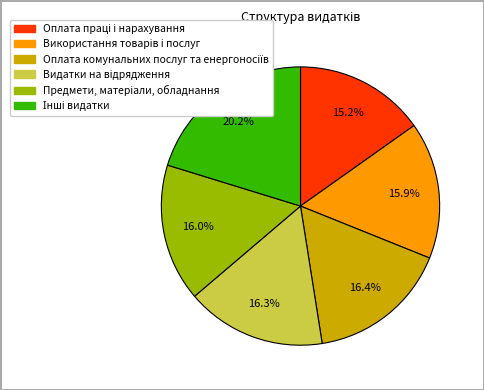

Is there any slice that represents more than half of the pie?

No